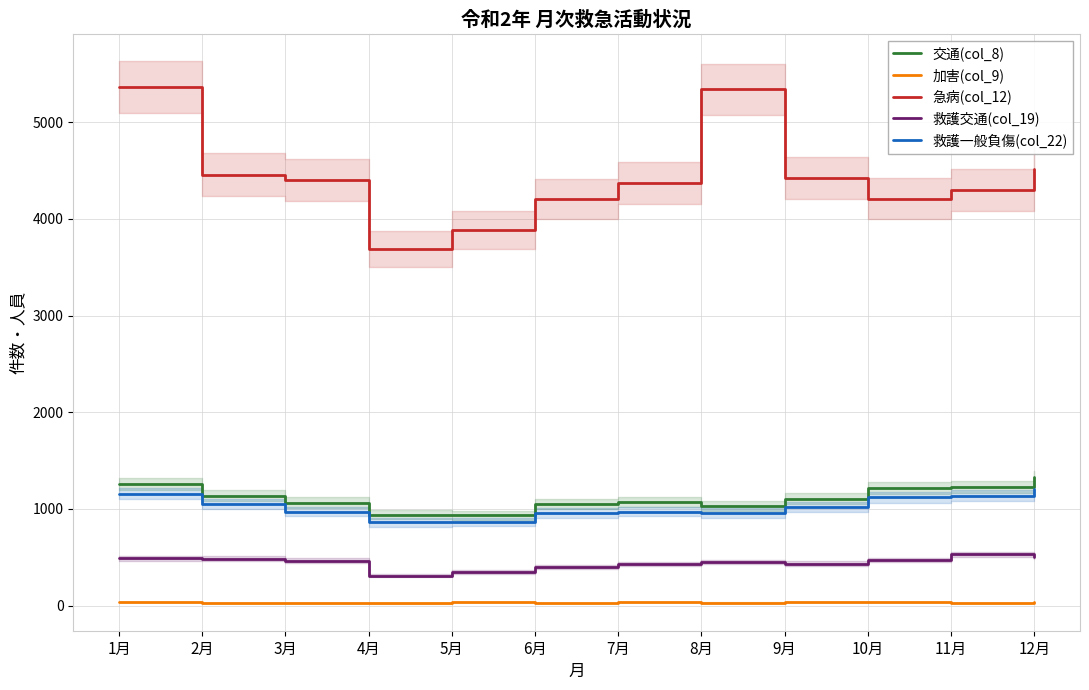

How many interior local valleys does the 加害(col_9) series have?

4